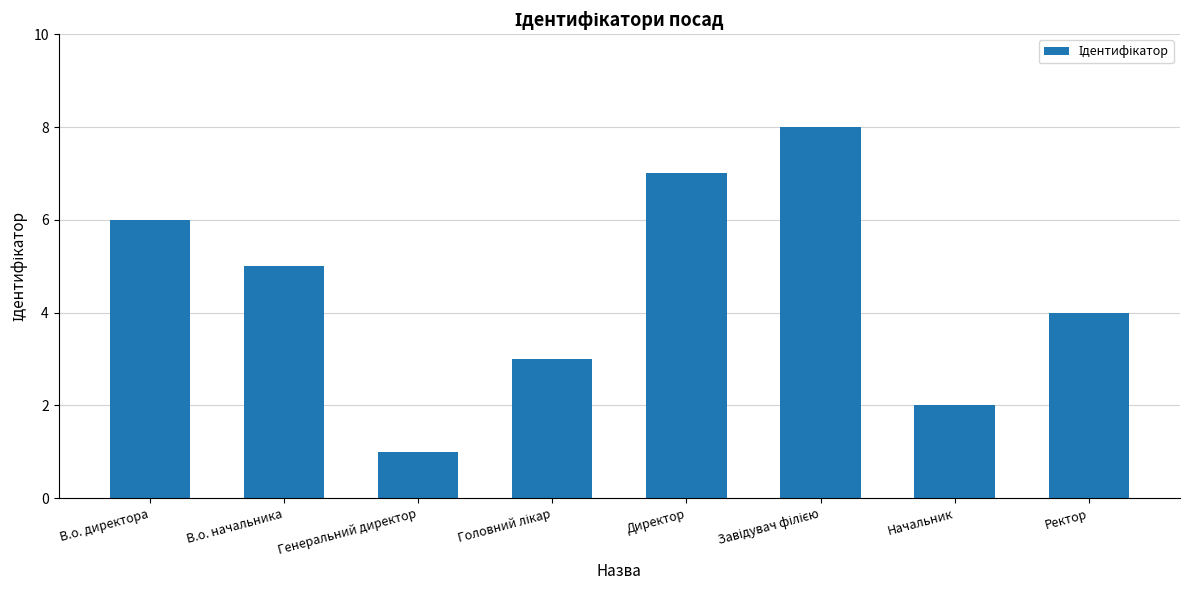

Between Директор and В.о. директора, which is larger?

Директор